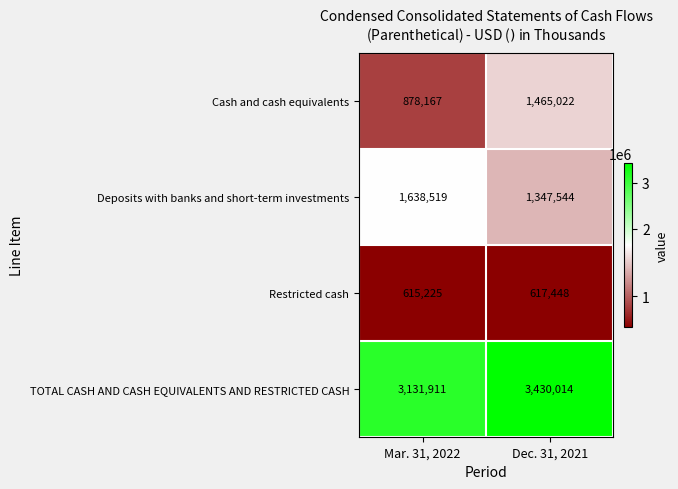

At which label is Restricted cash closest to 616336?

Mar. 31, 2022